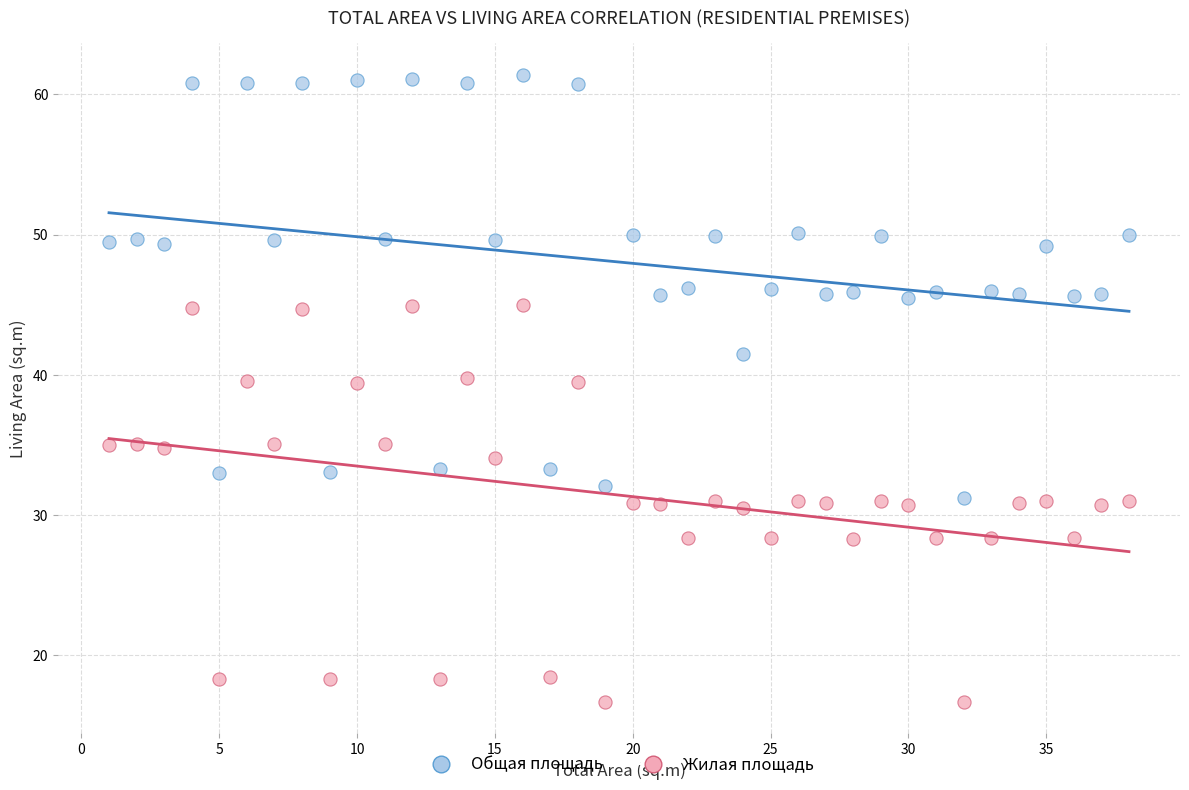

Which series reaches the minimum Y coordinate?

Жилая площадь